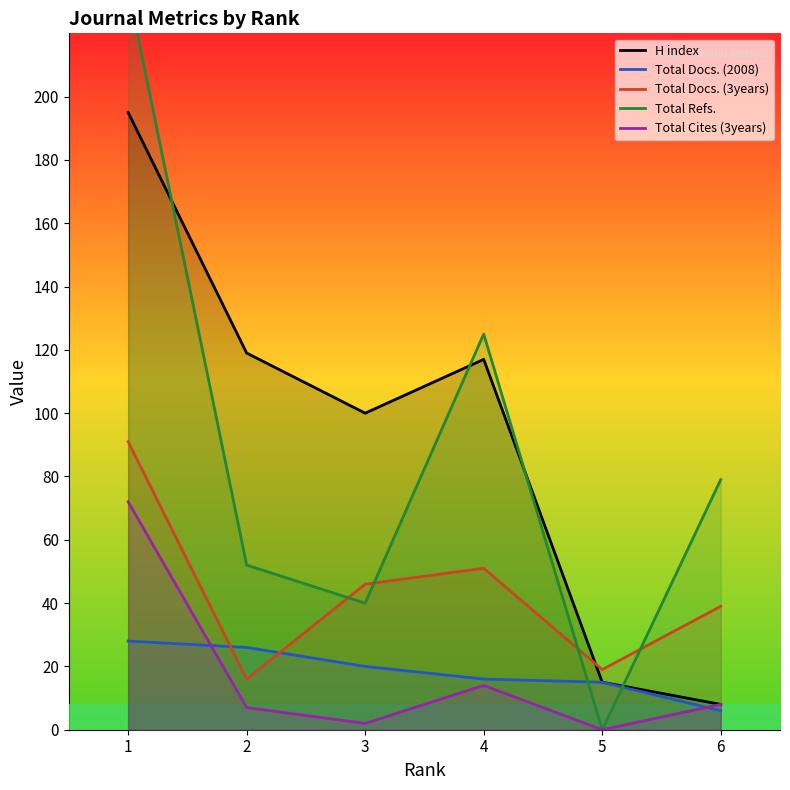

Reading left to right, extract all data points from this chart.

H index: 195	119	100	117	15	8
Total Docs. (2008): 28	26	20	16	15	6
Total Docs. (3years): 91	16	46	51	19	39
Total Refs.: 234	52	40	125	0	79
Total Cites (3years): 72	7	2	14	0	8